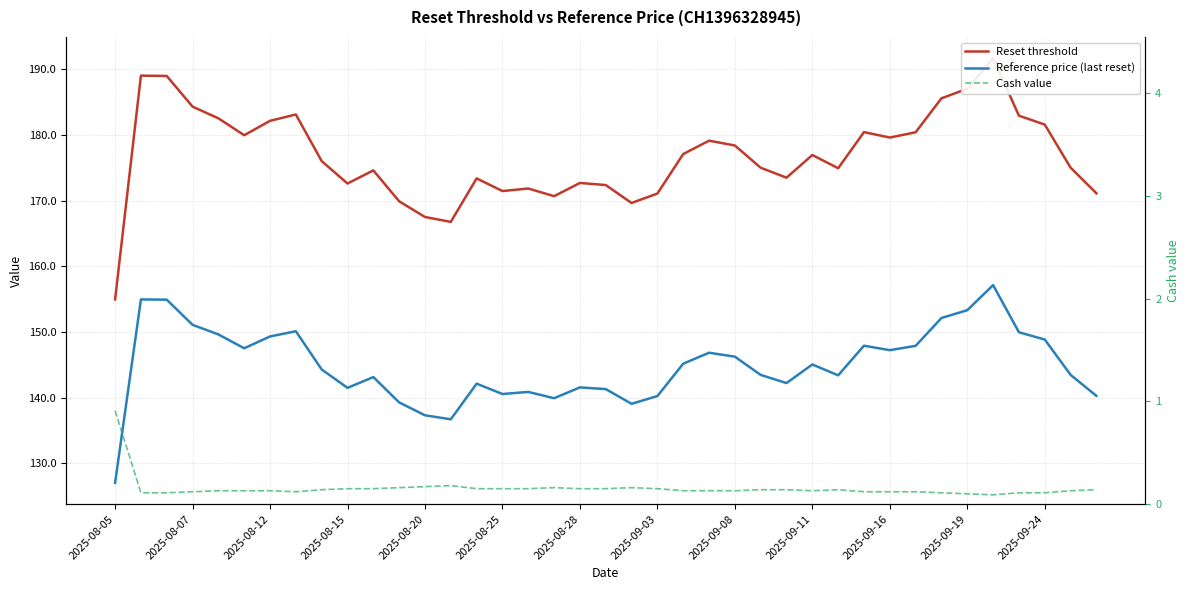

True or false: Cash value and Reference price (last reset) intersect in this chart.

False